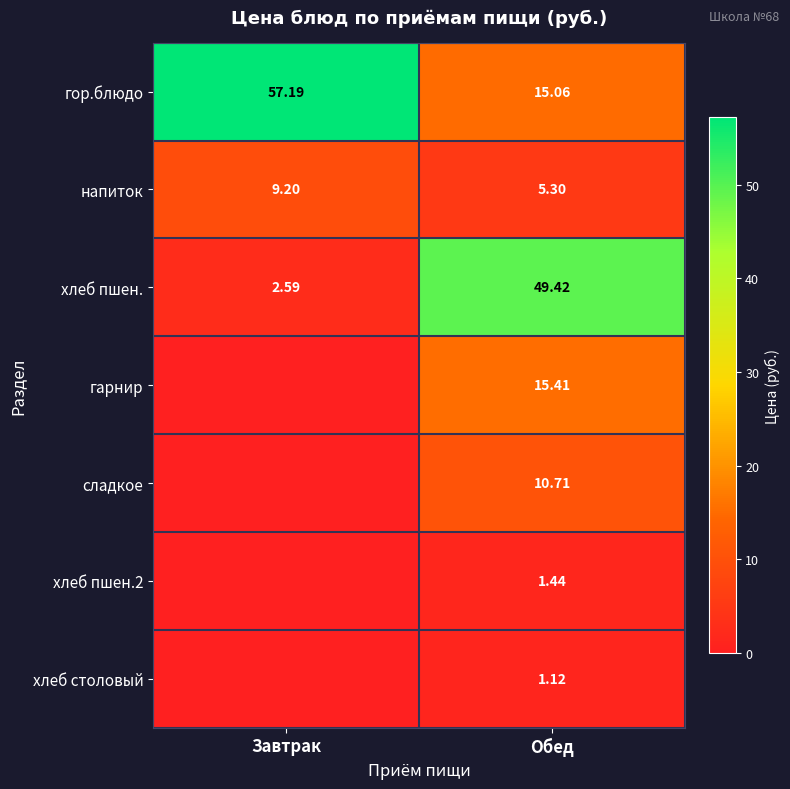

Count the number of categories in the chart.

2